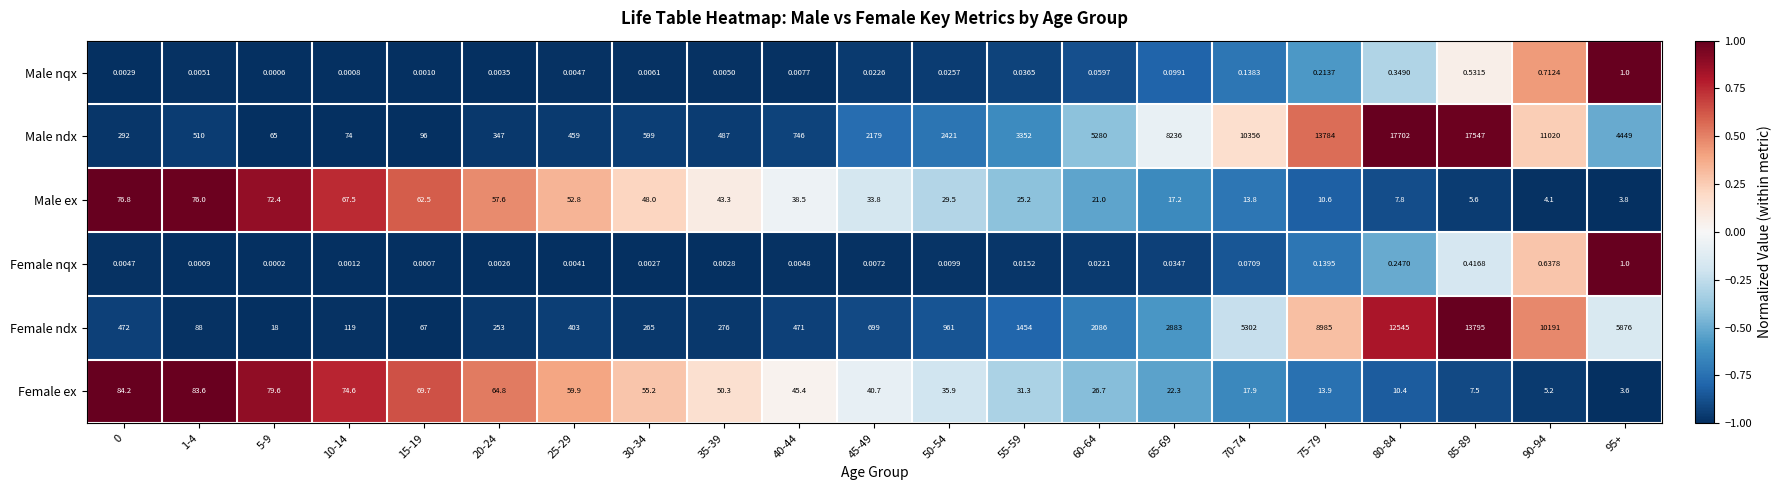

Between 35-39 and 75-79, which series saw the biggest shift?

Male ndx